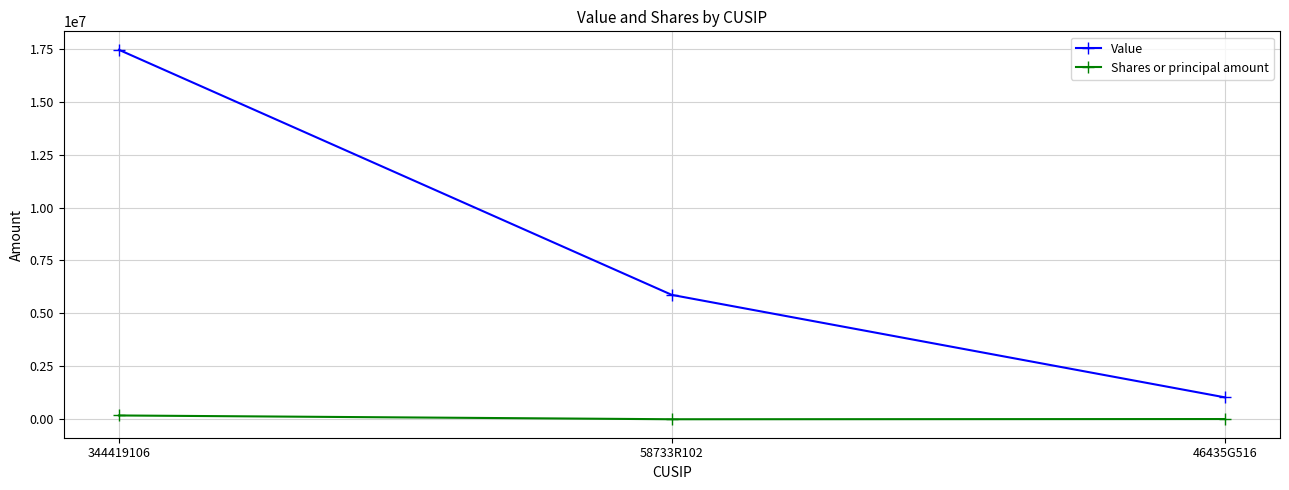

Which category has the lowest value in the Value series?

46435G516